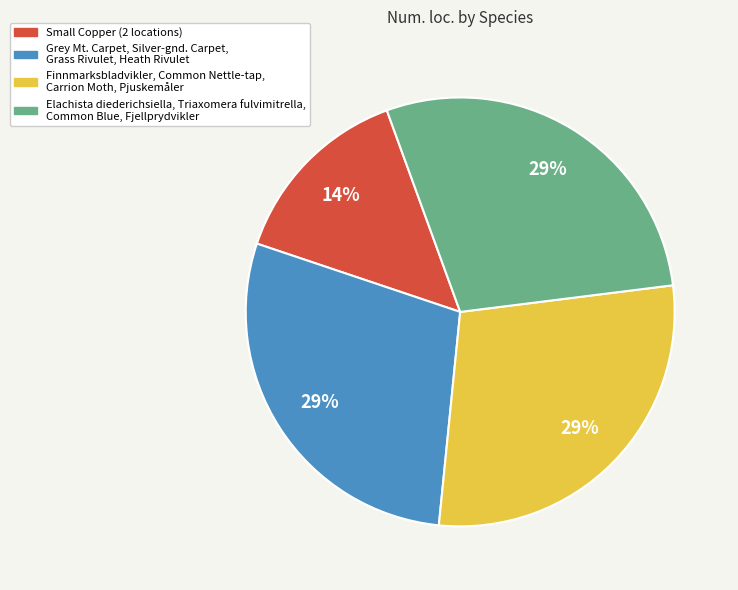

To the nearest percent, what is the average slice percentage?

25%